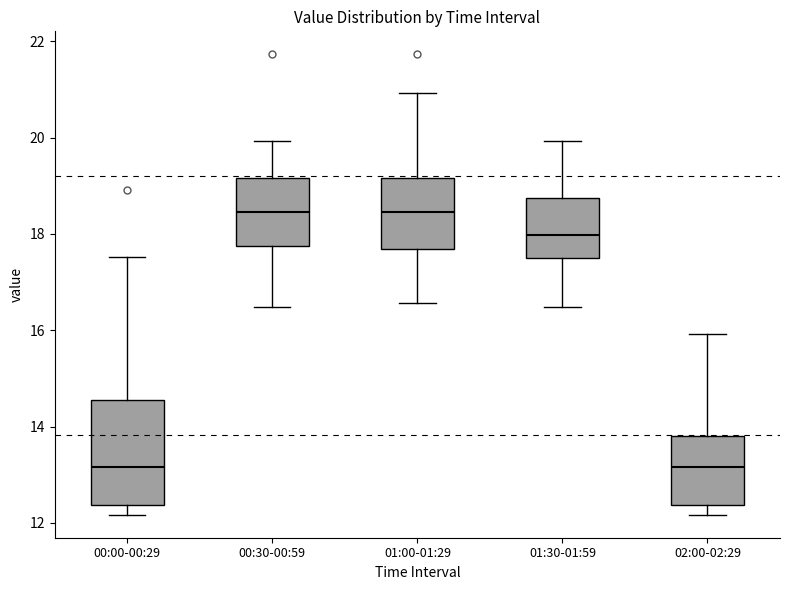

Reading left to right, transcribe this box plot: for each box, give where its median line is, the range the box spans, and where its two whiskers end, as read against the y-axis. The values are not printed on the chart, so give them approximately, as read against the axis.

00:00-00:29: median 13.2, box 12.4 to 14.6, whiskers 12.2 to 17.6
00:30-00:59: median 18.4, box 17.8 to 19.2, whiskers 16.4 to 20.0
01:00-01:29: median 18.4, box 17.6 to 19.2, whiskers 16.6 to 21.0
01:30-01:59: median 18.0, box 17.6 to 18.8, whiskers 16.4 to 20.0
02:00-02:29: median 13.2, box 12.4 to 13.8, whiskers 12.2 to 16.0